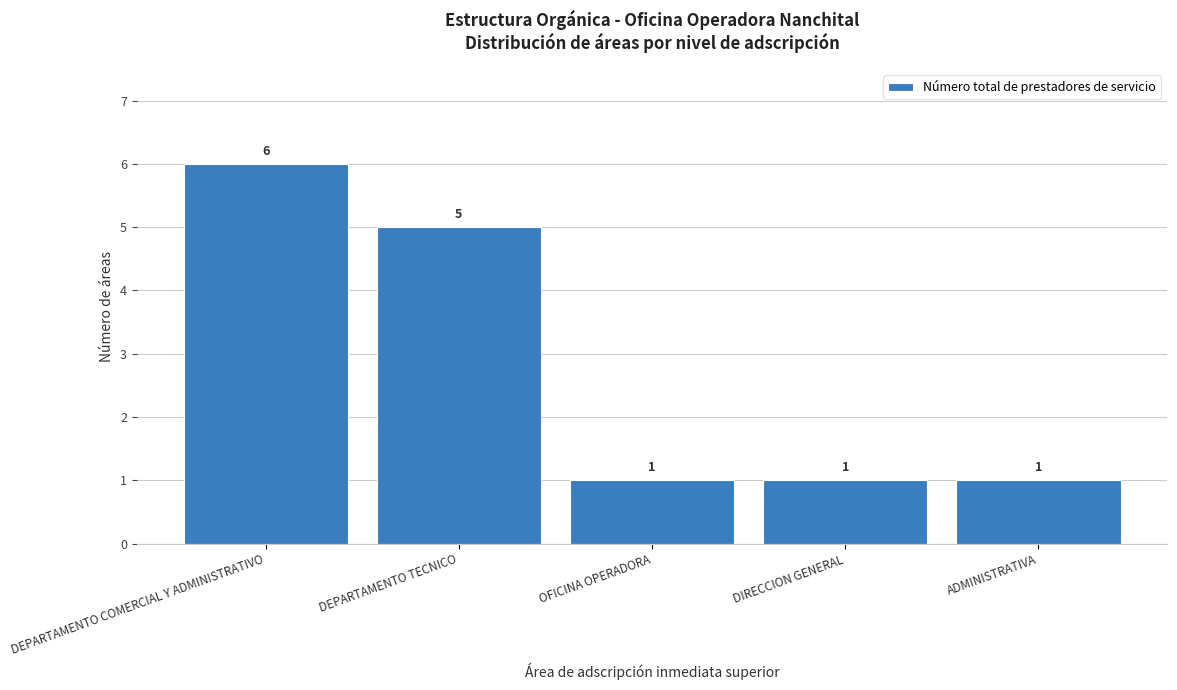

Reading left to right, what are all the values shown in this chart?

6	5	1	1	1